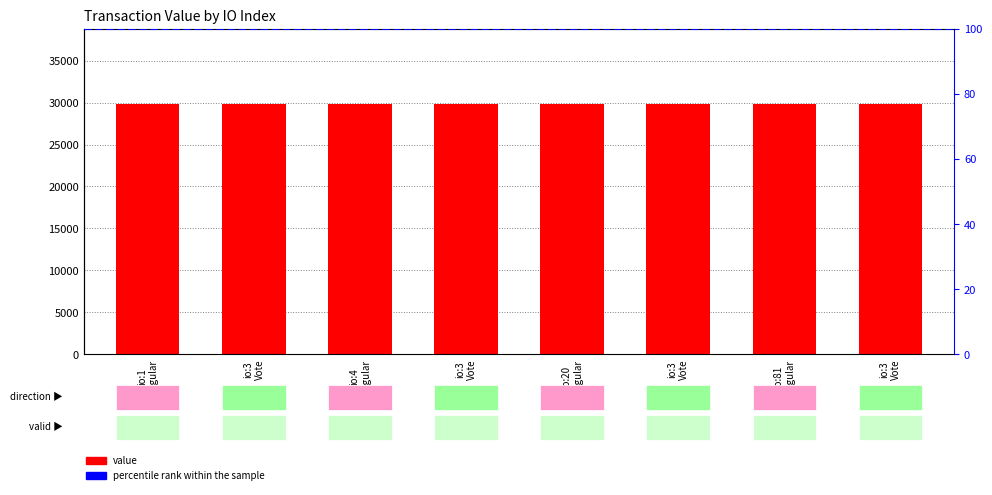

Is it true that the value at io:3 Vote is 42193.6?

False